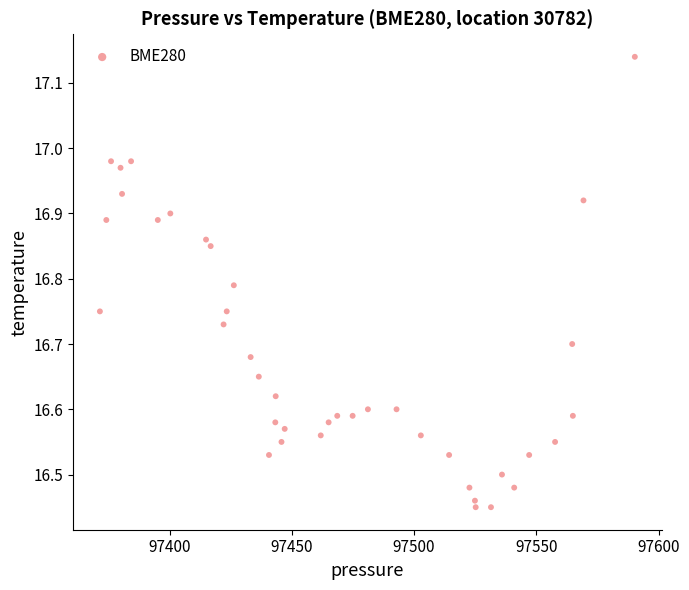

What is the range of Y values (max minus min)?

0.7